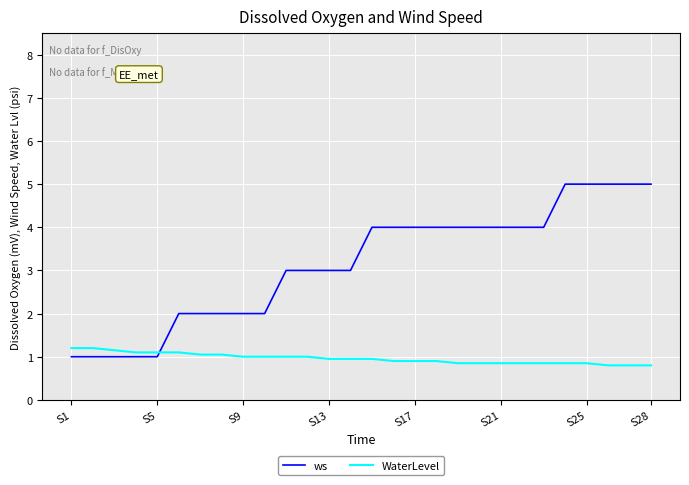

List the series in order of their peak value, highest first.

ws, WaterLevel